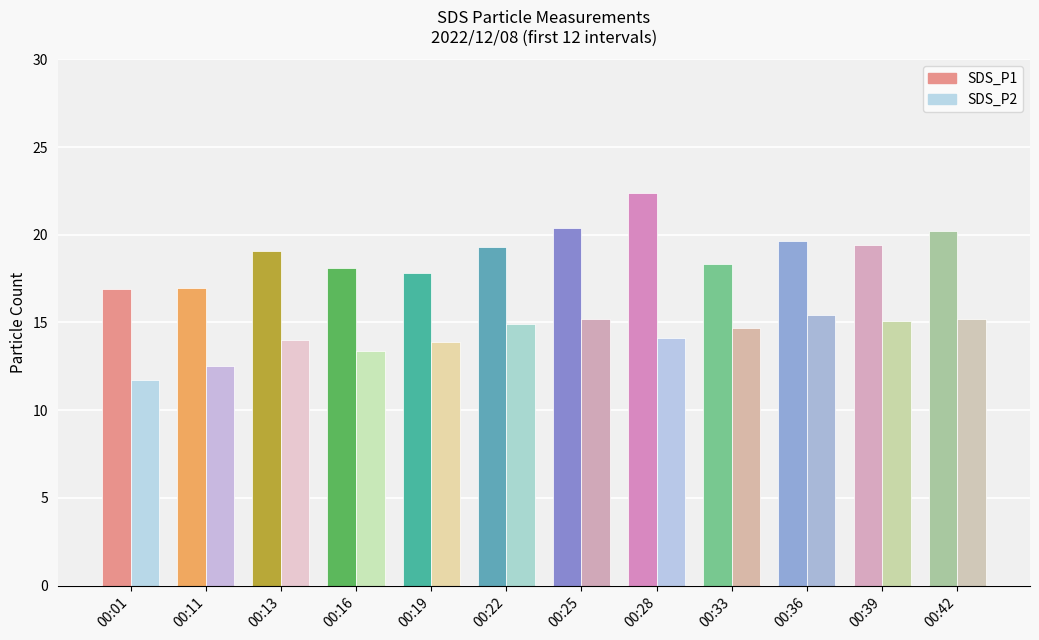

What is the difference between the maximum and minimum values in the SDS_P2 series?

3.7